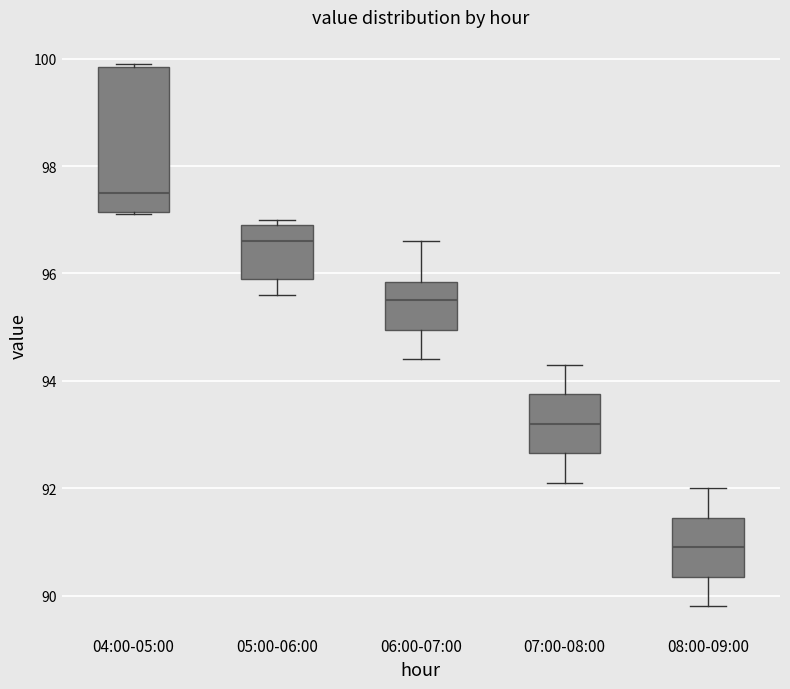

Reading left to right, transcribe this box plot: for each box, give where its median line is, the range the box spans, and where its two whiskers end, as read against the y-axis. The values are not printed on the chart, so give them approximately, as read against the axis.

04:00-05:00: median 97.6, box 97.2 to 99.8, whiskers 97.2 to 100.0
05:00-06:00: median 96.6, box 96.0 to 97.0, whiskers 95.6 to 97.0 (just above the box's upper edge)
06:00-07:00: median 95.6, box 95.0 to 95.8, whiskers 94.4 to 96.6
07:00-08:00: median 93.2, box 92.6 to 93.8, whiskers 92.2 to 94.4
08:00-09:00: median 91.0, box 90.4 to 91.4, whiskers 89.8 to 92.0